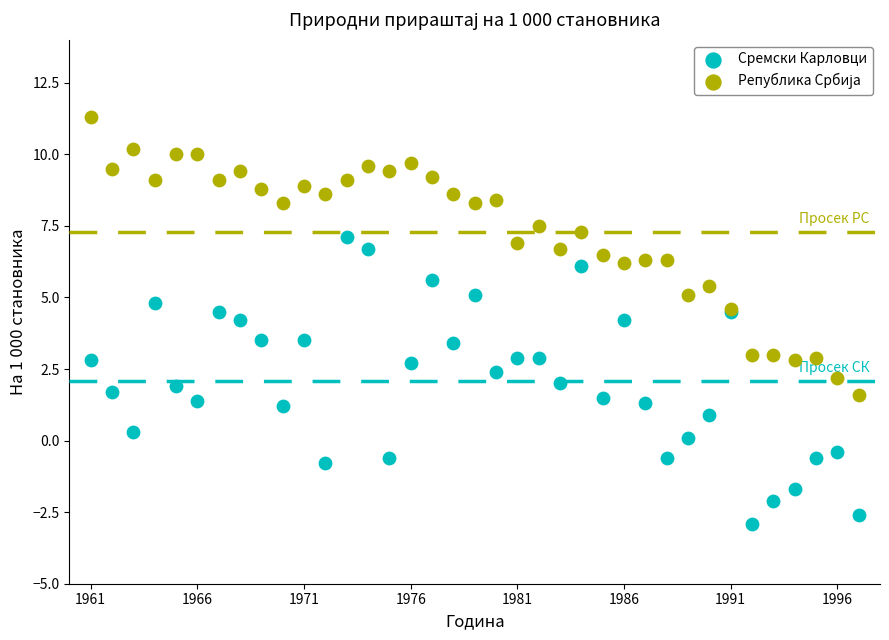

Which series contains the lowest Y value?

Сремски Карловци